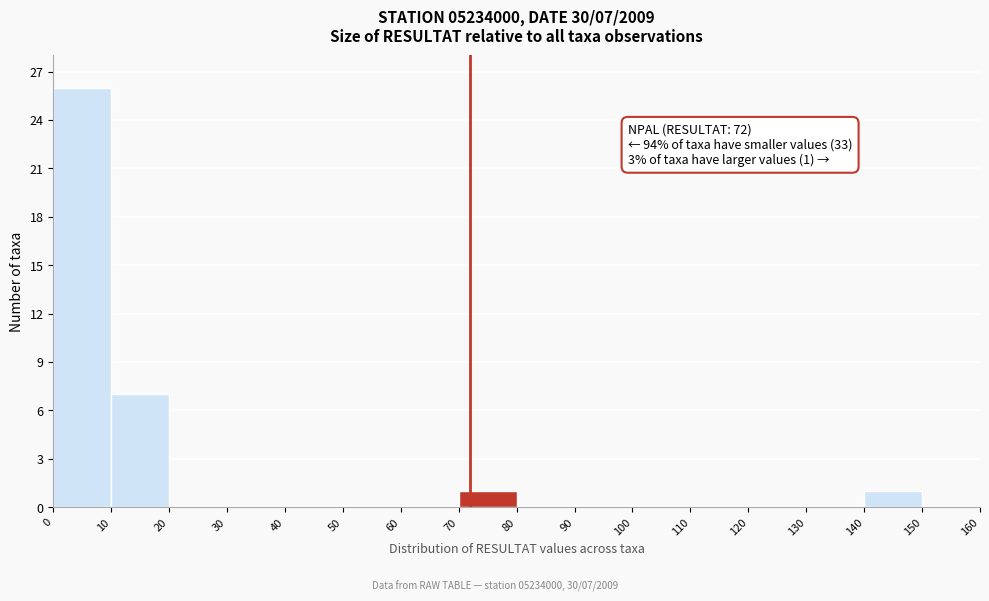

Over which range of the x-axis is the bar tallest?

0 to 10